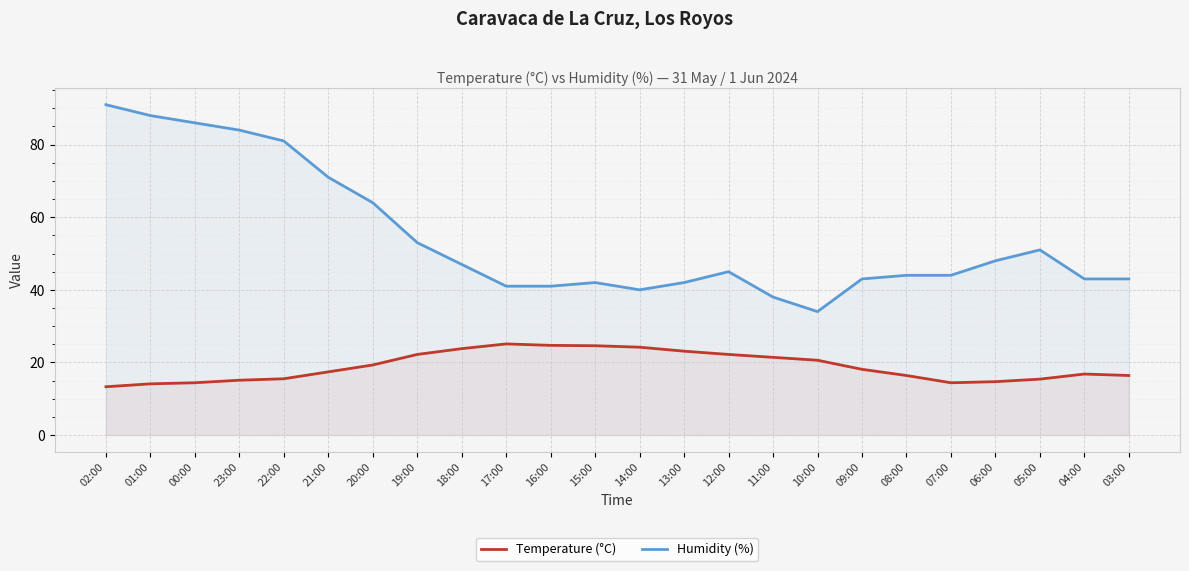

Which category has the lowest value in the Temperature (°C) series?

02:00